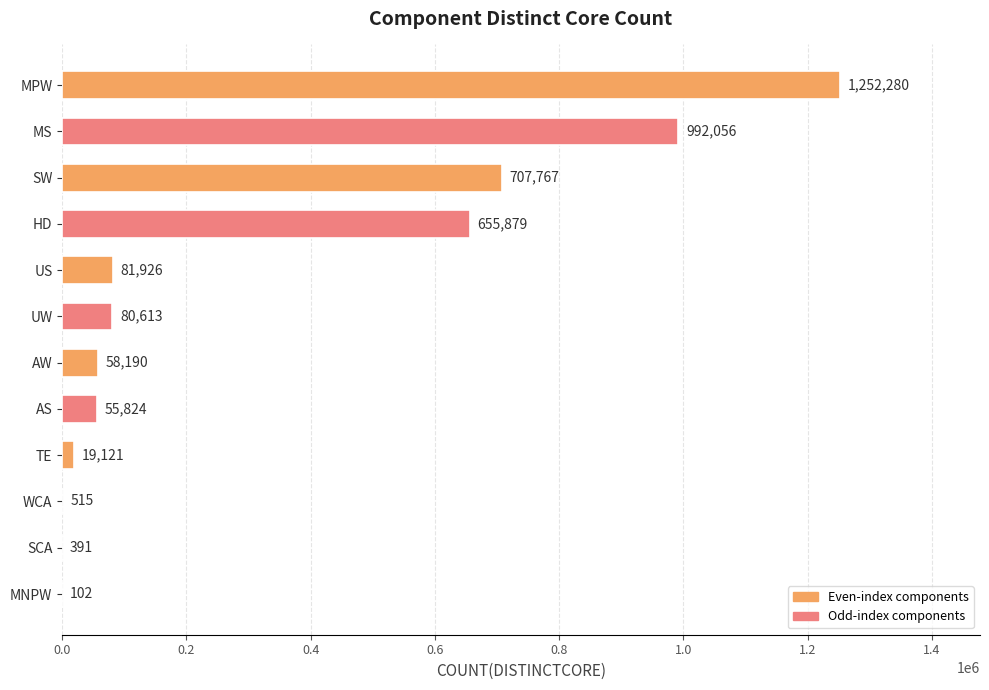

Reading bottom to top, extract all data points from this chart.

MNPW=102	SCA=391	WCA=515	TE=19121	AS=55824	AW=58190	UW=80613	US=81926	HD=655879	SW=707767	MS=992056	MPW=1252280